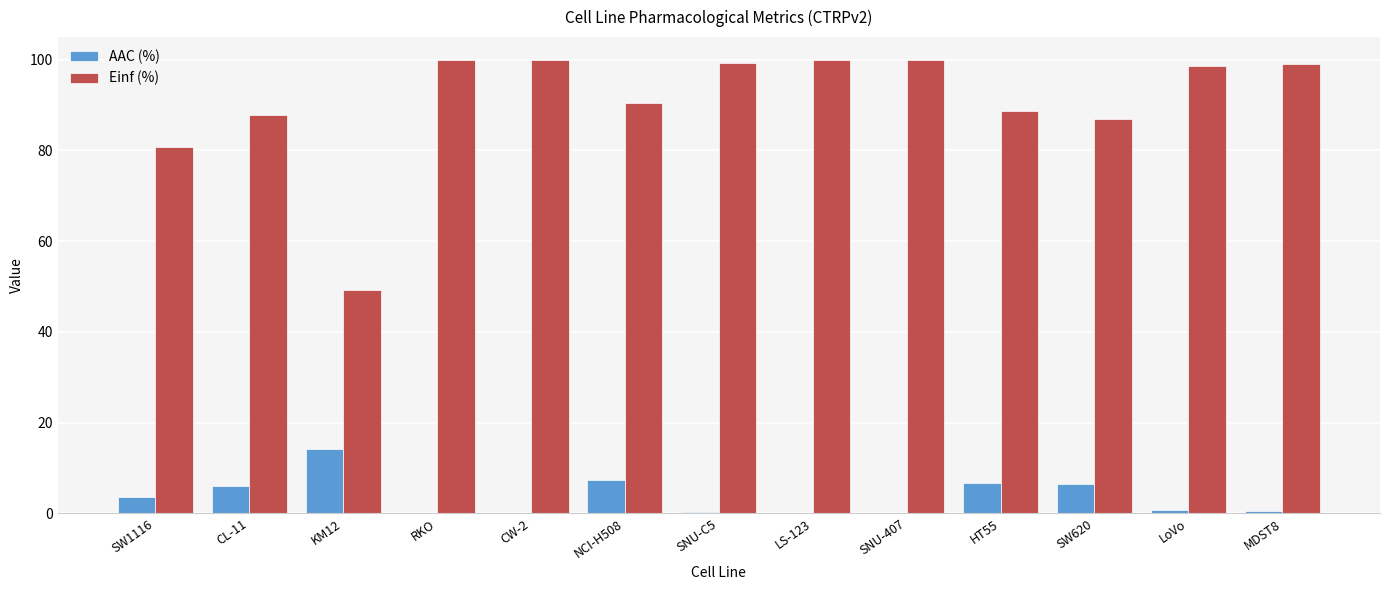

Is the value of Einf (%) at MDST8 greater than the value of AAC (%) at CW-2?

Yes